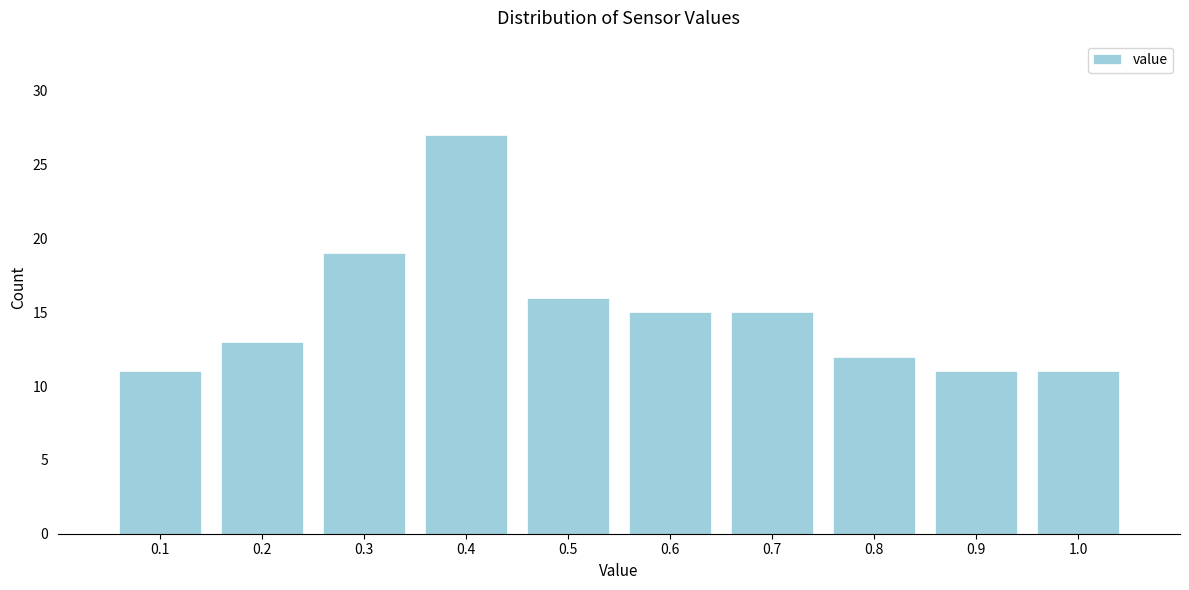

Reading left to right, what are all the values shown in this chart?

11	13	19	27	16	15	15	12	11	11